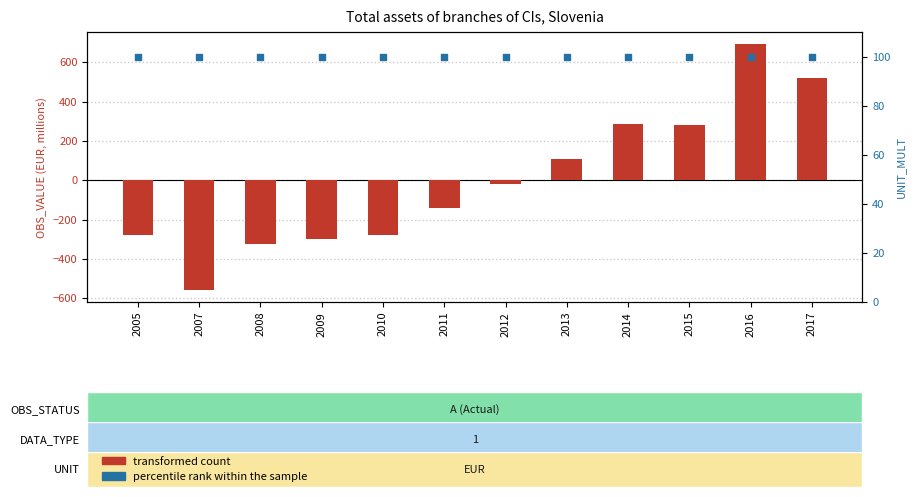

Which series reaches the maximum Y coordinate?

transformed count